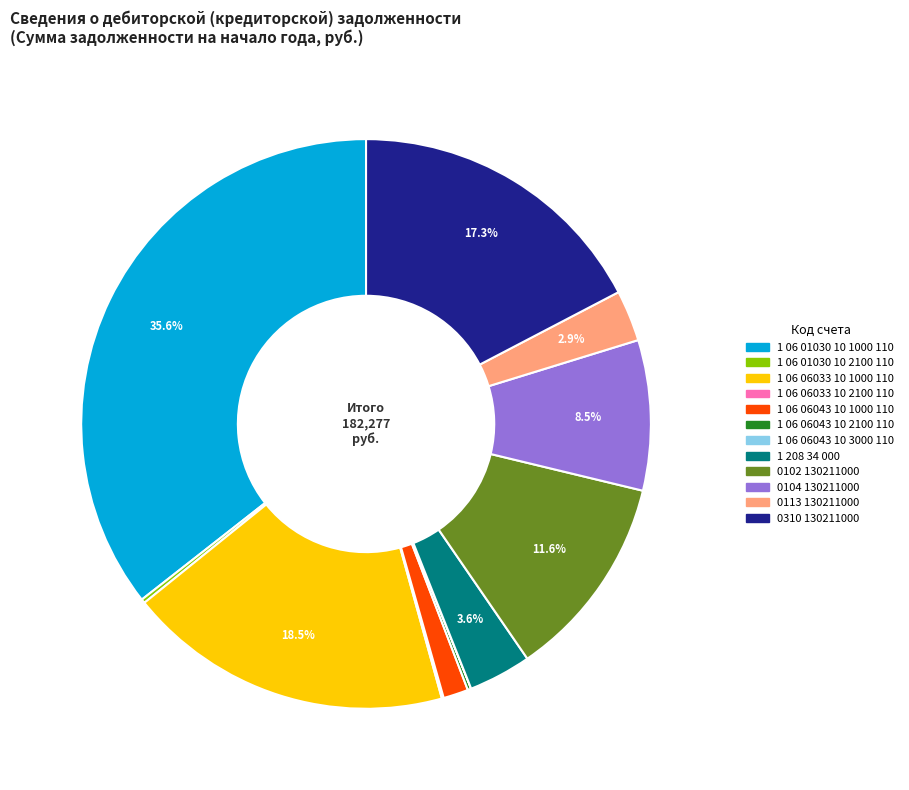

To the nearest percent, what portion does 0113 130211000 represent?

3%